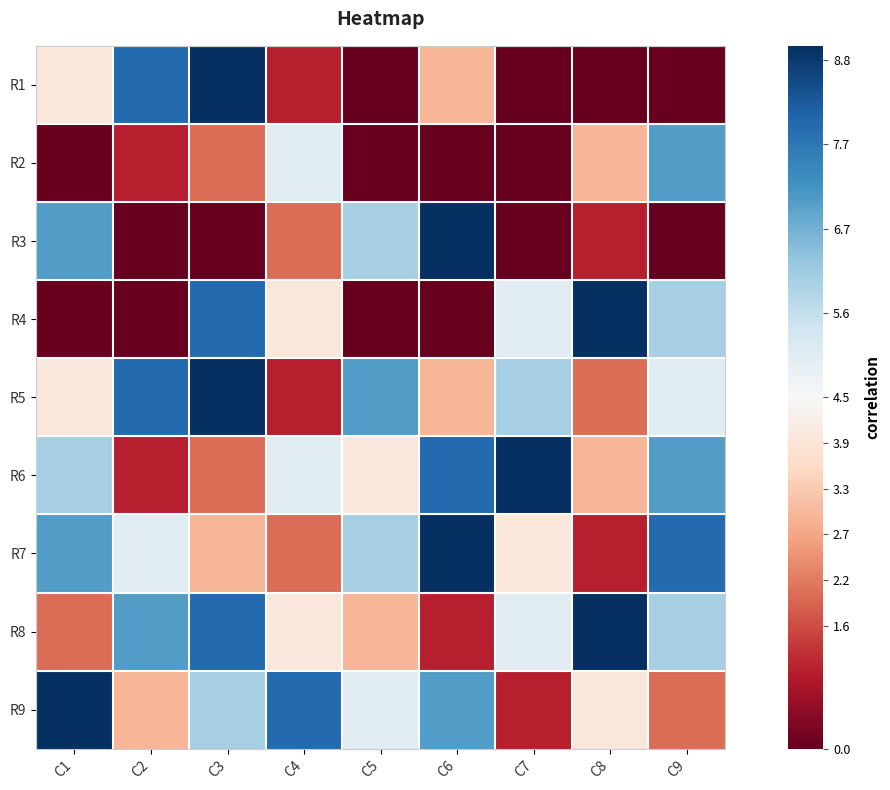

How many distinct data groups are displayed?

9